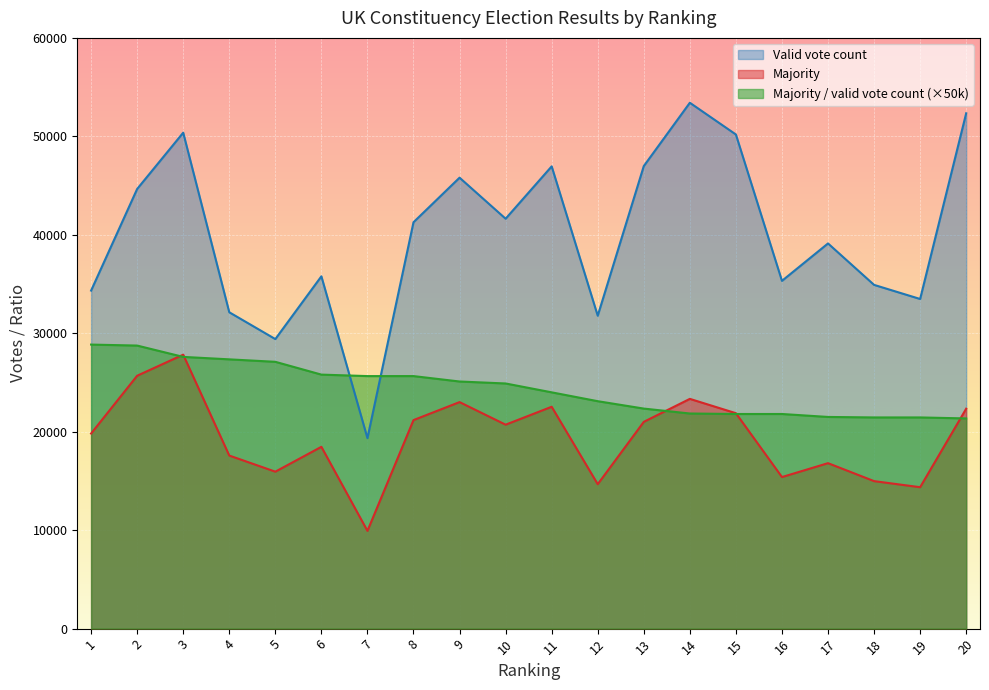

Reading left to right, list all the values displayed in this chart.

Majority: 1=19818.0	2=25686.0	3=27826.0	4=17579.0	5=15942.0	6=18467.0	7=9928.0	8=21181.0	9=23009.0	10=20714.0	11=22534.0	12=14671.0	13=21002.0	14=23336.0	15=21880.0	16=15395.0	17=16806.0	18=14982.0	19=14364.0	20=22338.0
Valid vote count: 1=34335.0	2=44658.0	3=50373.0	4=32133.0	5=29409.0	6=35784.0	7=19346.0	8=41277.0	9=45802.0	10=41635.0	11=46951.0	12=31781.0	13=46981.0	14=53412.0	15=50188.0	16=35323.0	17=39123.0	18=34914.0	19=33481.0	20=52343.0
Majority / valid vote count: 1=28850.0	2=28750.0	3=27600.0	4=27350.0	5=27100.0	6=25800.0	7=25650.0	8=25650.0	9=25100.0	10=24900.0	11=24000.0	12=23100.0	13=22350.0	14=21850.0	15=21800.0	16=21800.0	17=21500.0	18=21450.0	19=21450.0	20=21350.0